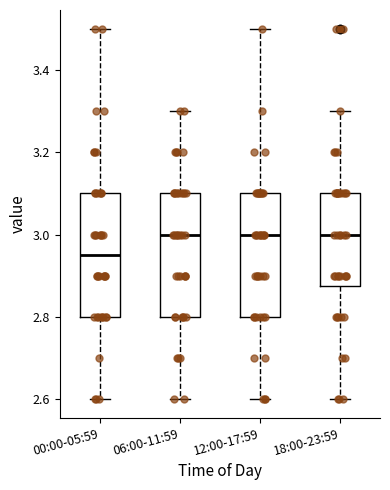

Reading left to right, transcribe this box plot: for each box, give where its median line is, the range the box spans, and where its two whiskers end, as read against the y-axis. The values are not printed on the chart, so give them approximately, as read against the axis.

00:00-05:59: median 2.96, box 2.80 to 3.10, whiskers 2.60 to 3.50
06:00-11:59: median 3.00, box 2.80 to 3.10, whiskers 2.60 to 3.30
12:00-17:59: median 3.00, box 2.80 to 3.10, whiskers 2.60 to 3.50
18:00-23:59: median 3.00, box 2.88 to 3.10, whiskers 2.60 to 3.30